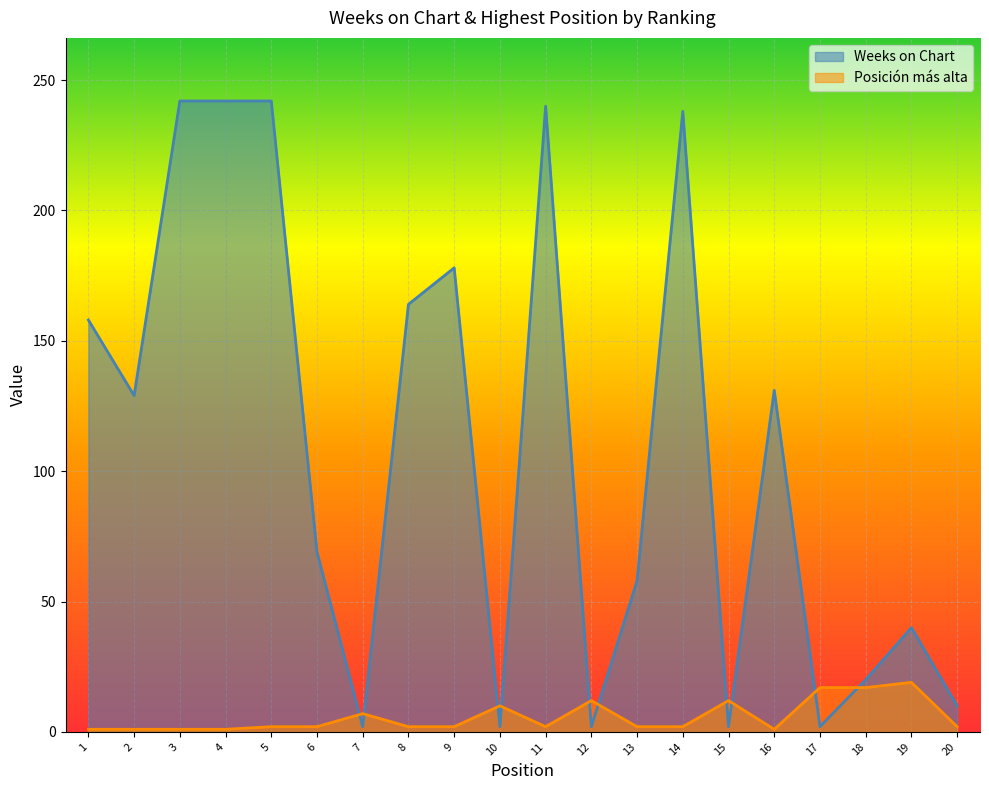

How many values in the Posición más alta series are below 2?

5